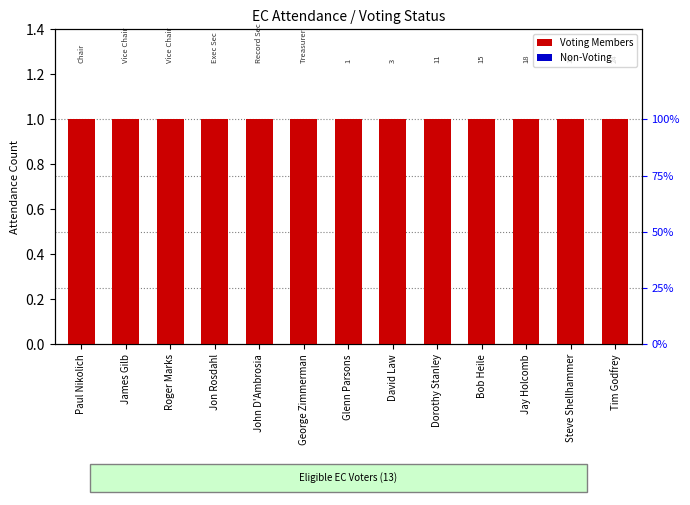

Reading right to left, transcribe all the data shown in this chart.

Voting Members: 1	1	1	1	1	1	1	1	1	1	1	1	1
Non-Voting: 0	0	0	0	0	0	0	0	0	0	0	0	0